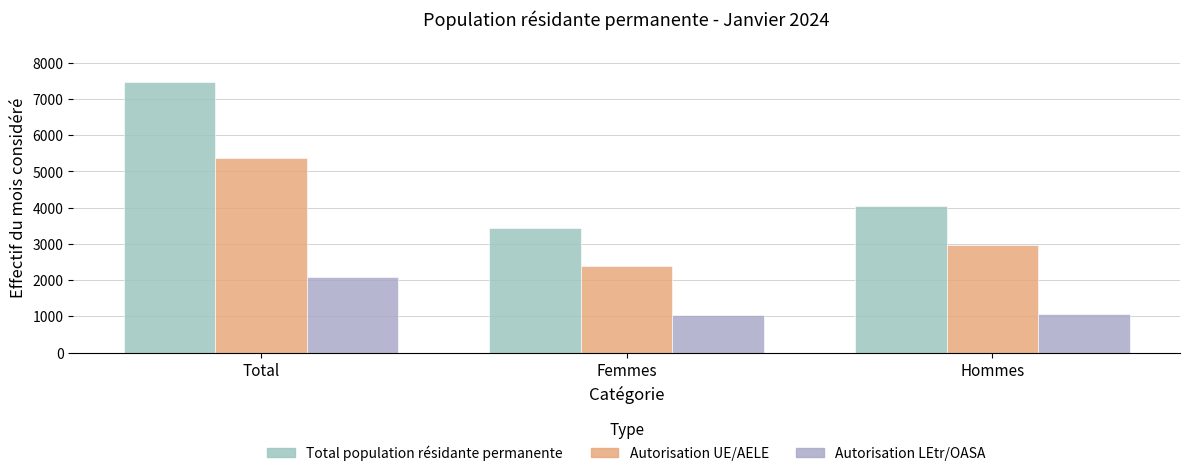

At how many categories does at least one series exceed 6428?

1